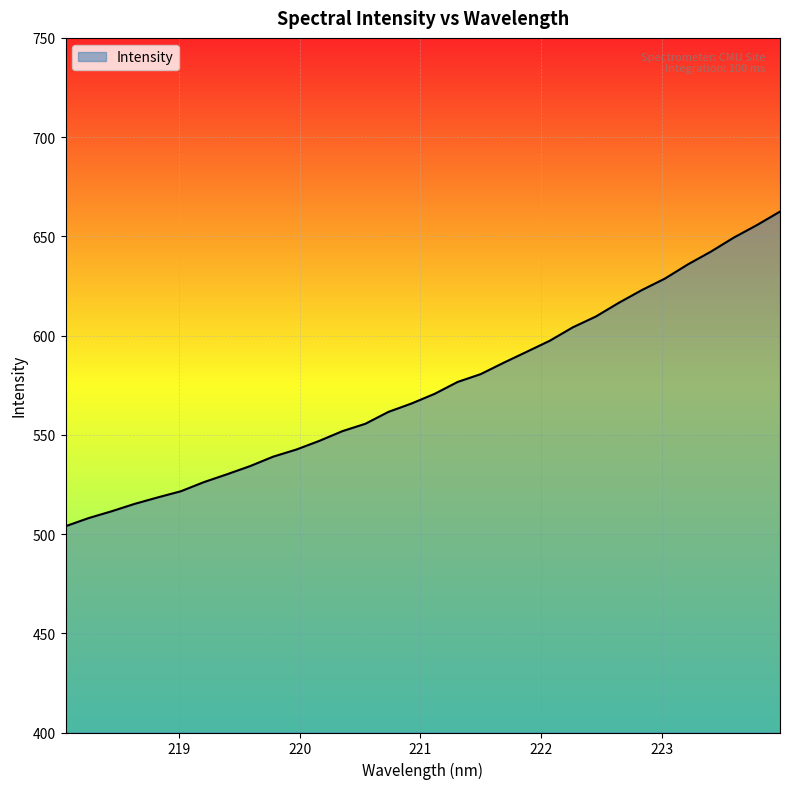

What is the difference between the maximum and minimum values?

158.5